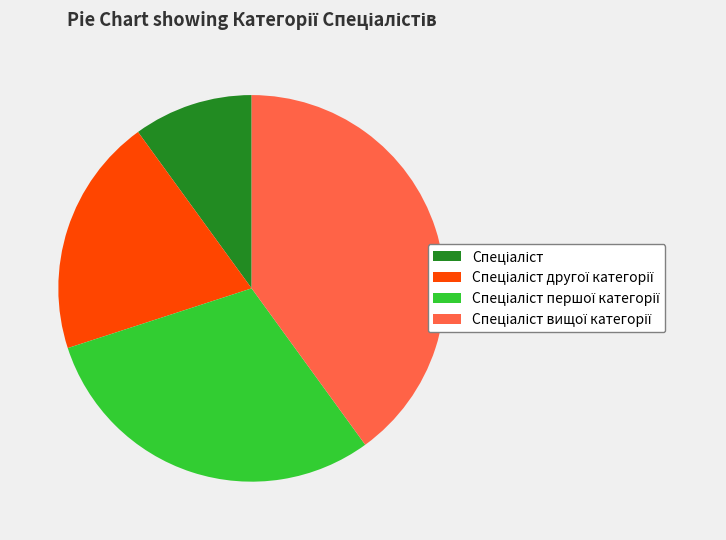

Is there a majority slice in this chart?

No